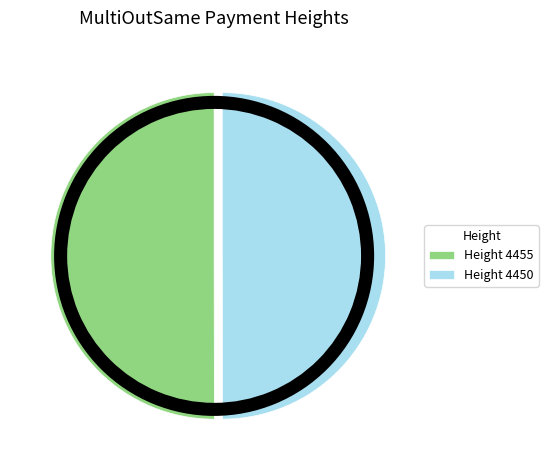

Rank the categories by value from lowest to highest.

4450, 4455